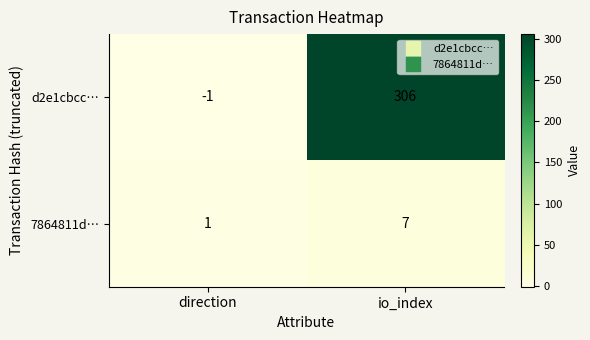

What is the difference between the highest and lowest values at direction?

2